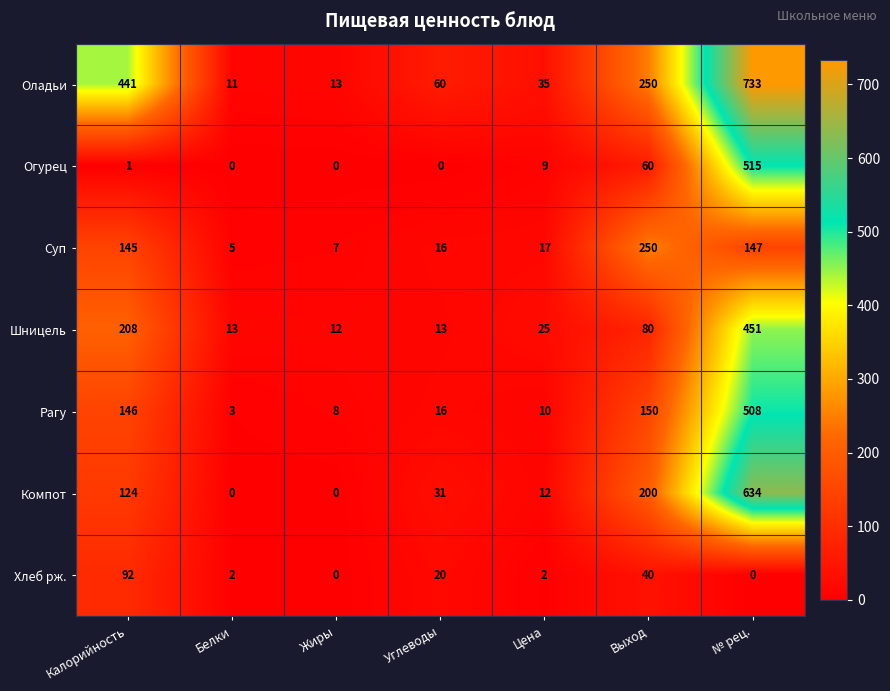

Count the number of categories in the chart.

7